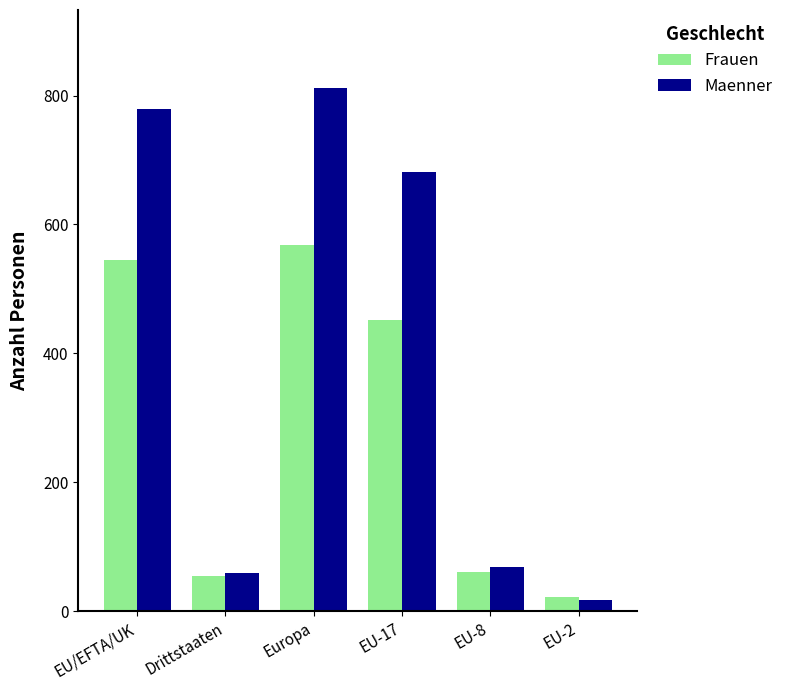

What are all the series names shown in the legend?

Frauen, Maenner